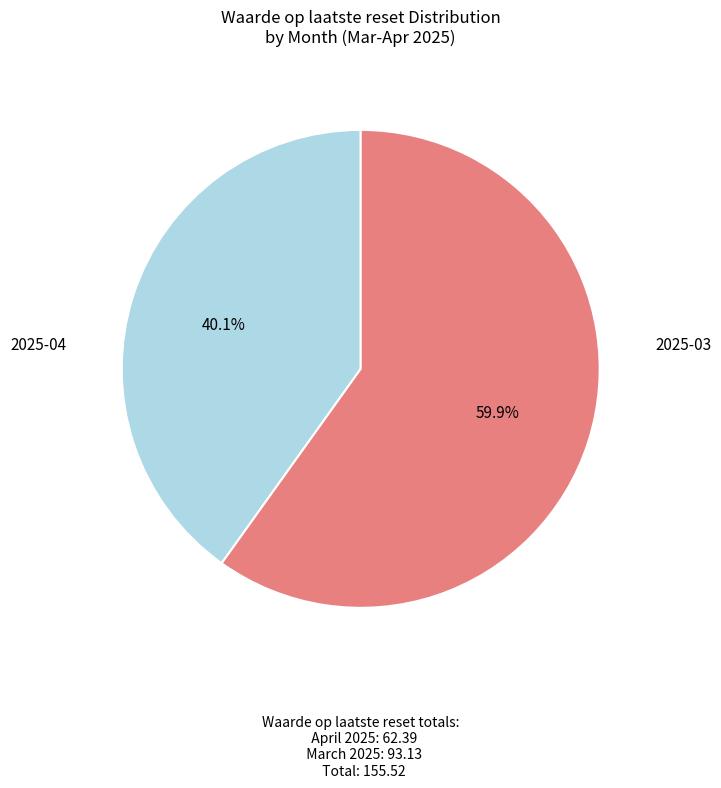

Does any single category account for the majority?

Yes